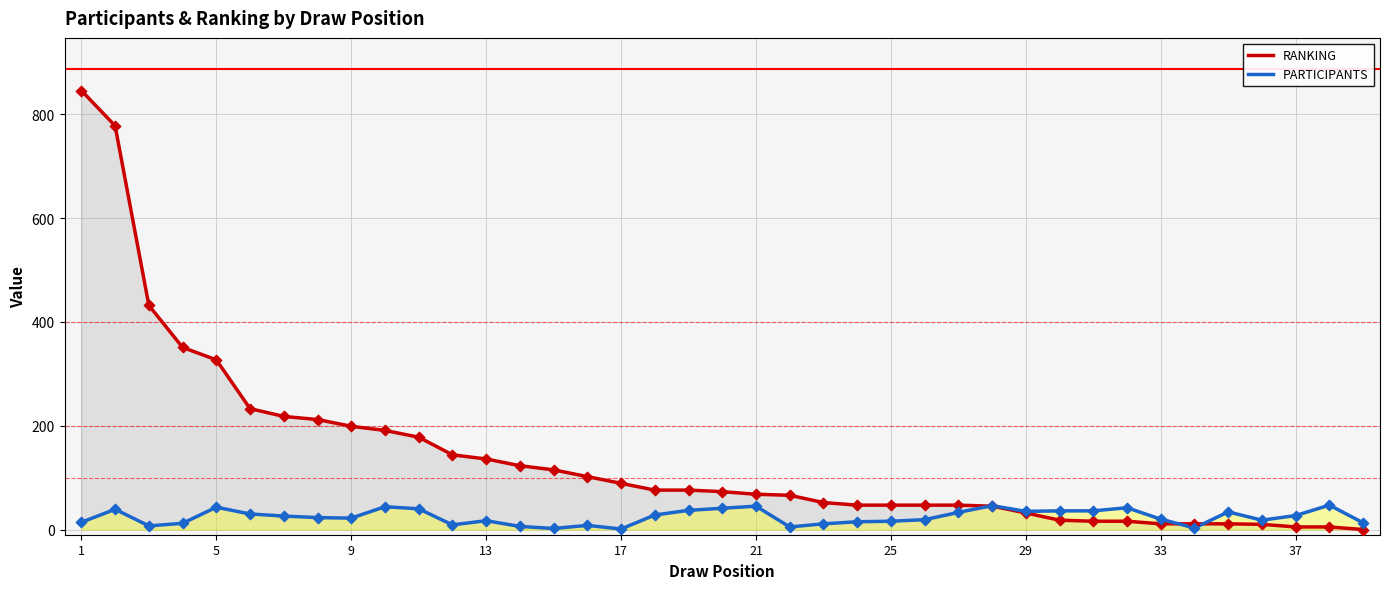

Which series has the largest total across all categories?

RANKING